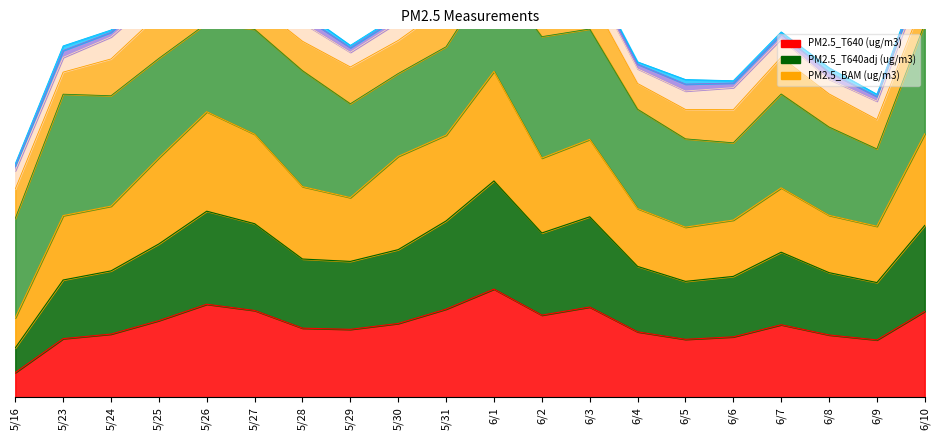

What is the lowest value of the PM2.5_T640 (ug/m3) series?

5.4